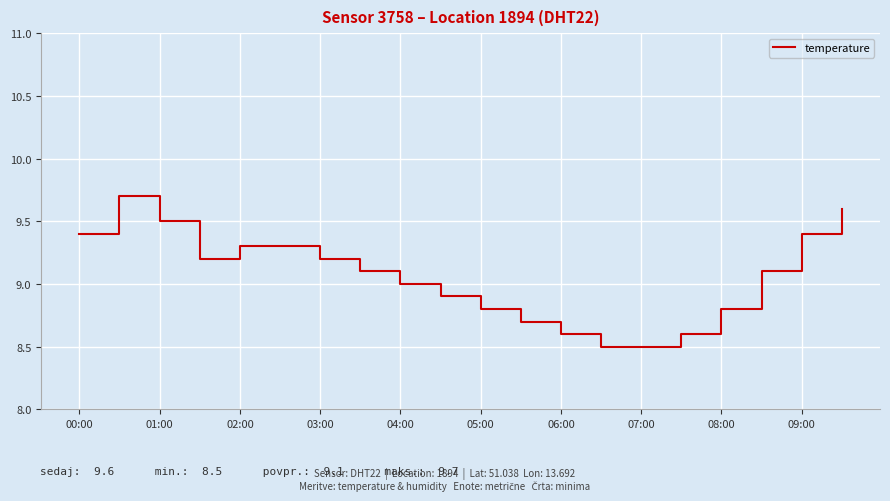

What is the smallest value displayed?

8.5